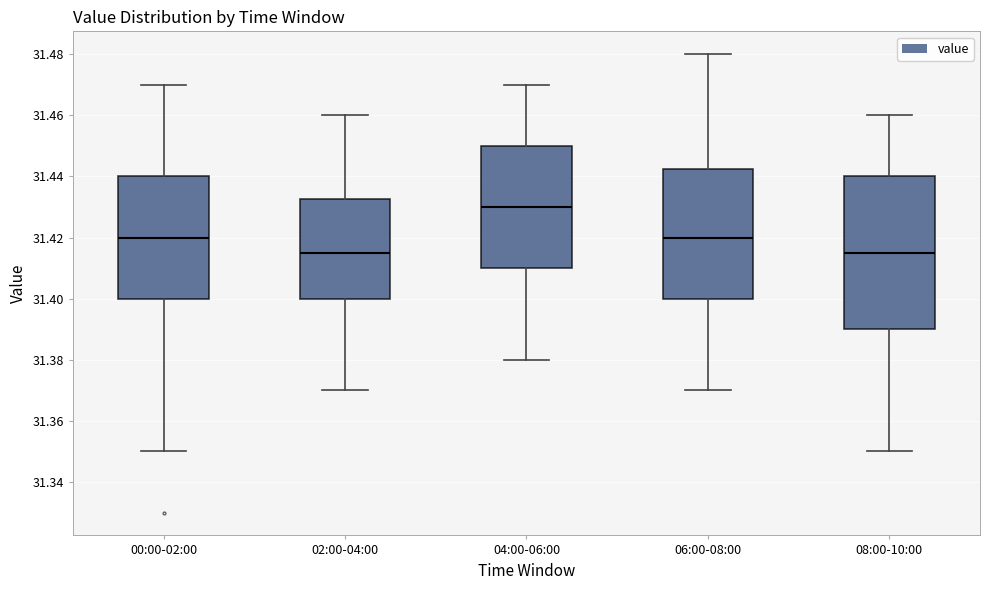

Where does the median line of the box for 04:00-06:00 sit on the y-axis? The values are not printed on the chart, so give them approximately, as read against the axis.

31.430